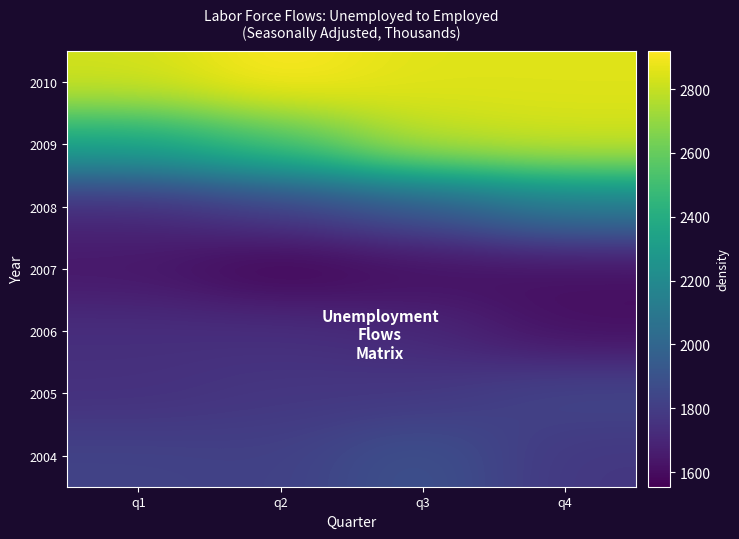

Which category has the highest value across all series?

q2